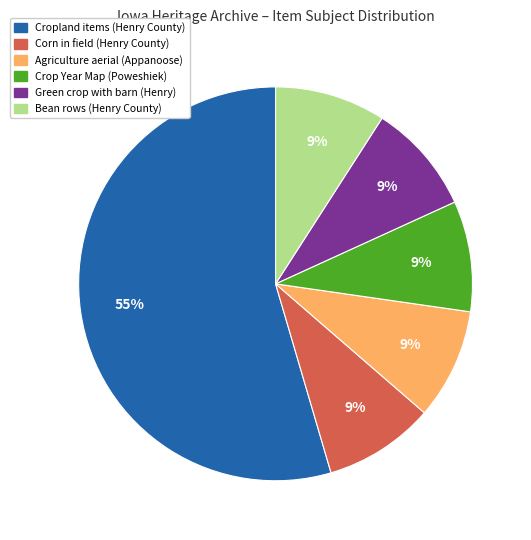

To the nearest percent, what is the average slice percentage?

17%